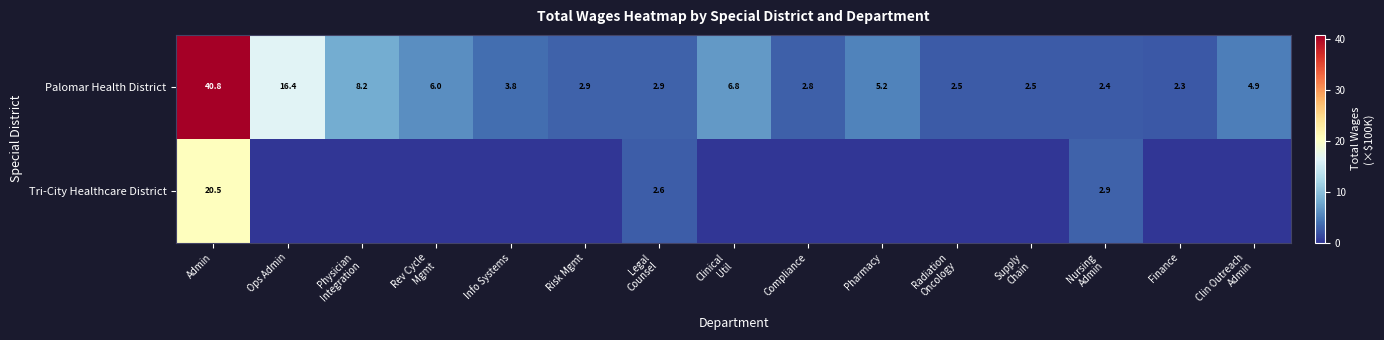

What is the average value of the Palomar Health District series?

7.4